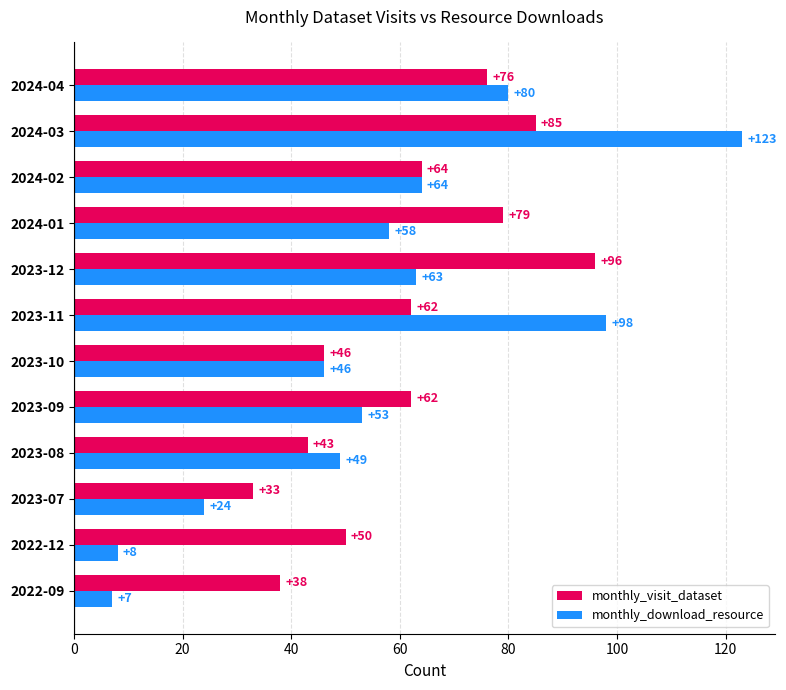

At which category does the chart reach its peak across all series?

2024-03